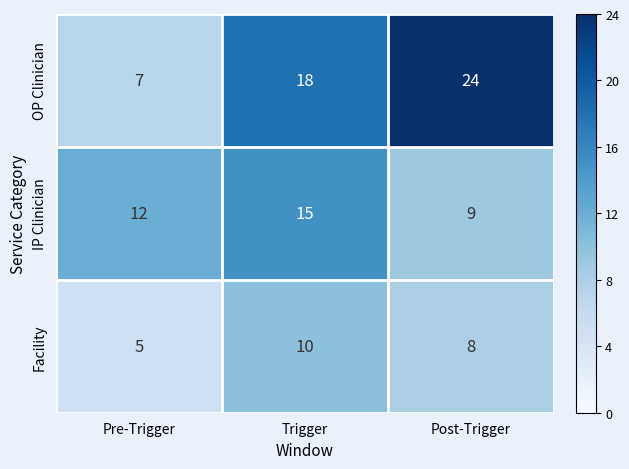

Reading left to right, what are all the values shown in this chart?

OP Clinician: 7	18	24
IP Clinician: 12	15	9
Facility: 5	10	8